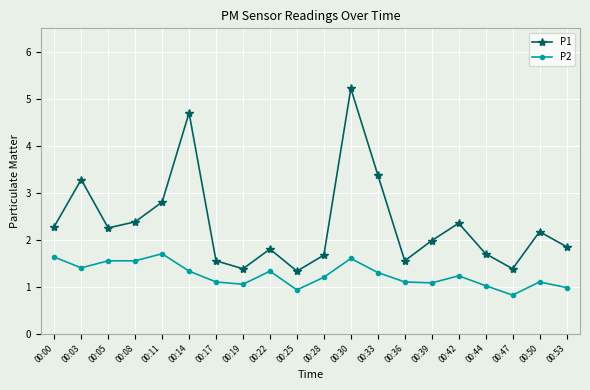

Where does the P1 series first go above 2?

00:00